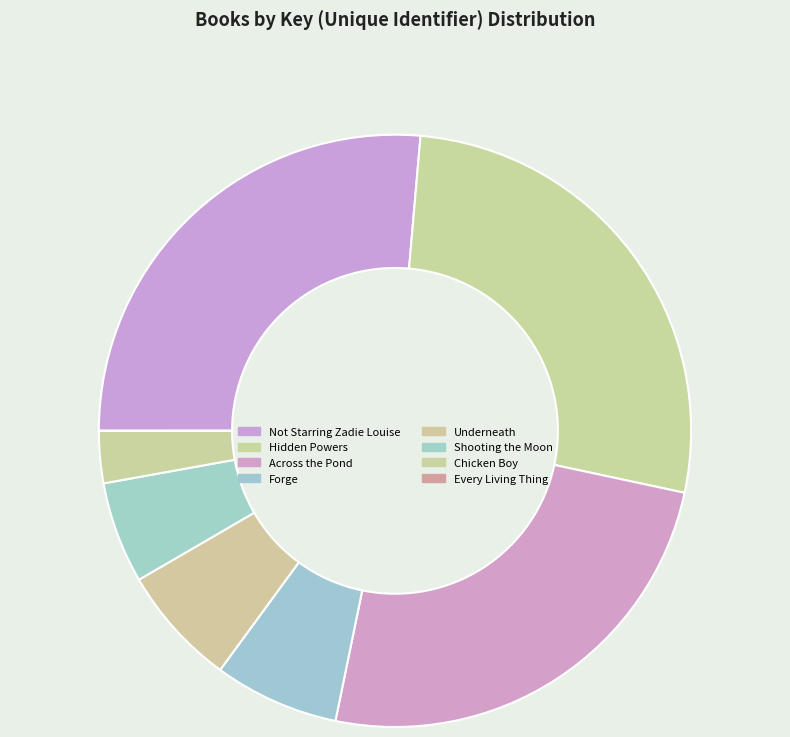

The Chicken Boy slice represents 1% of the pie. True or false?

False